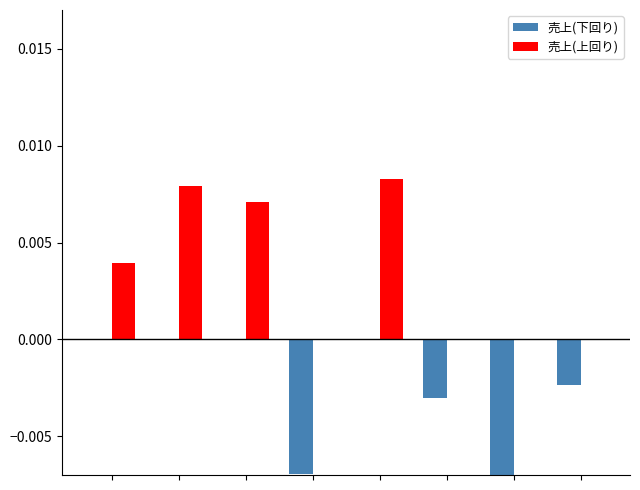

The 売上(上回り) series shows -0.0 at 7. True or false?

False